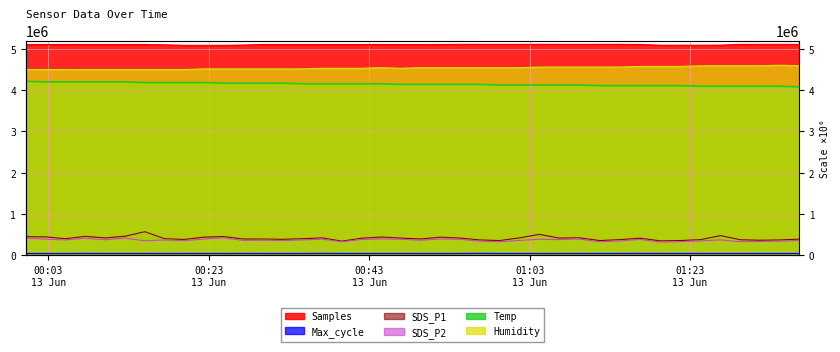

What is the spread (max minus min) of values at 2023/06/13 01:16:45?

5061122.0